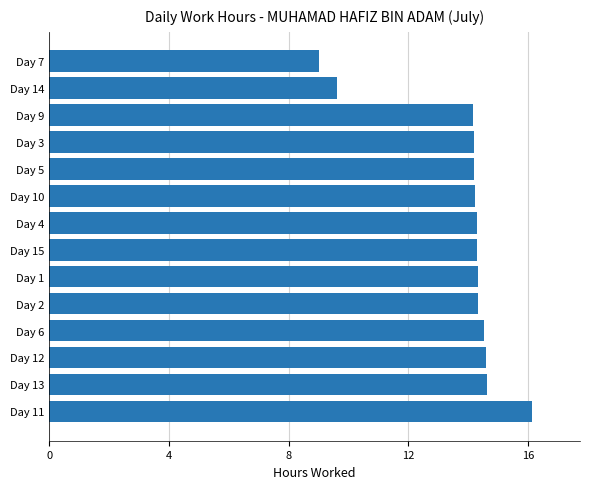

Are the bars grouped side by side (vs. stacked)?

No